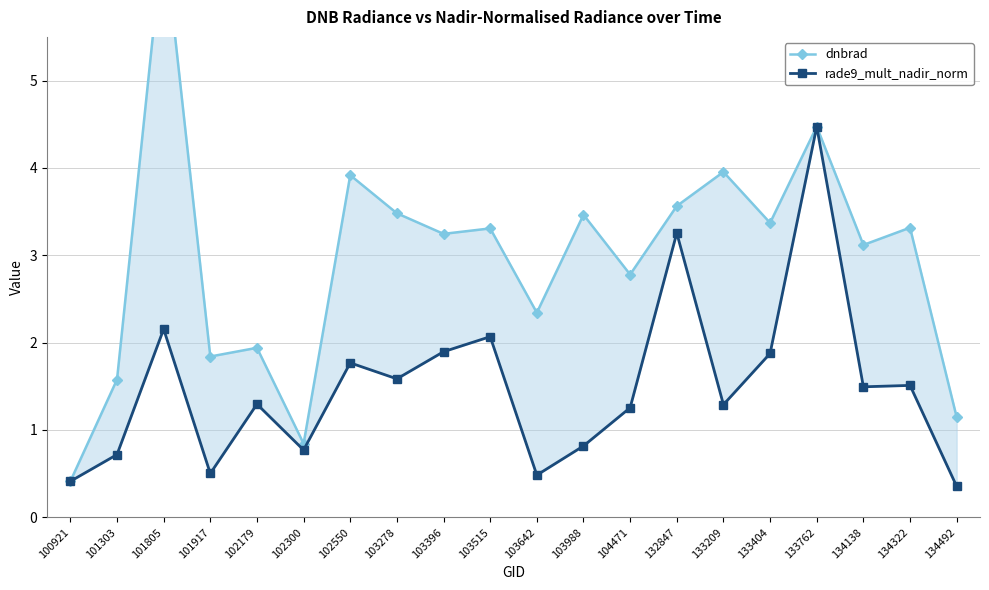

What is the value of the dnbrad point at the 8th from the left?

3.5